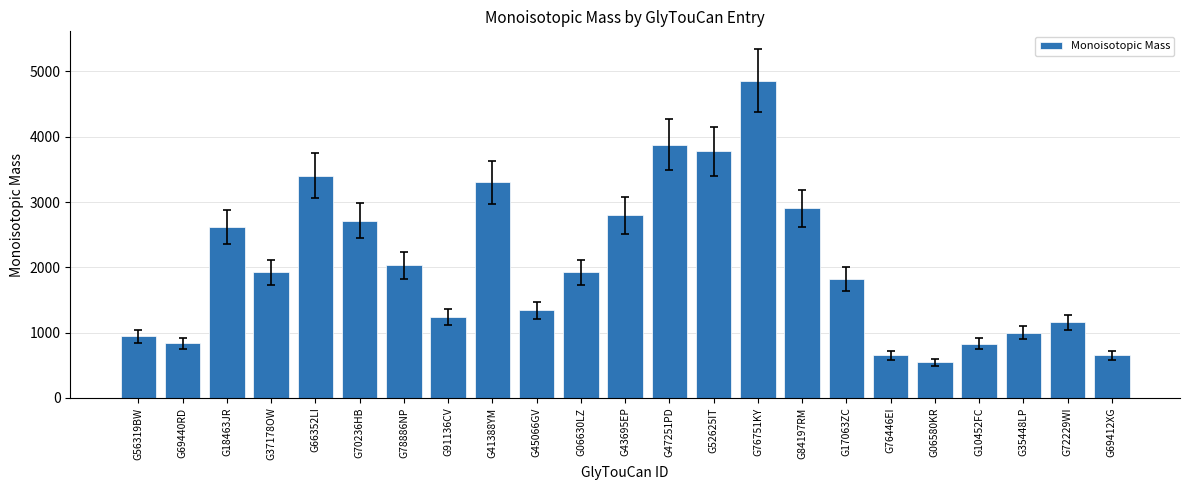

Is it true that the value at G69412XG is 968.6?

False